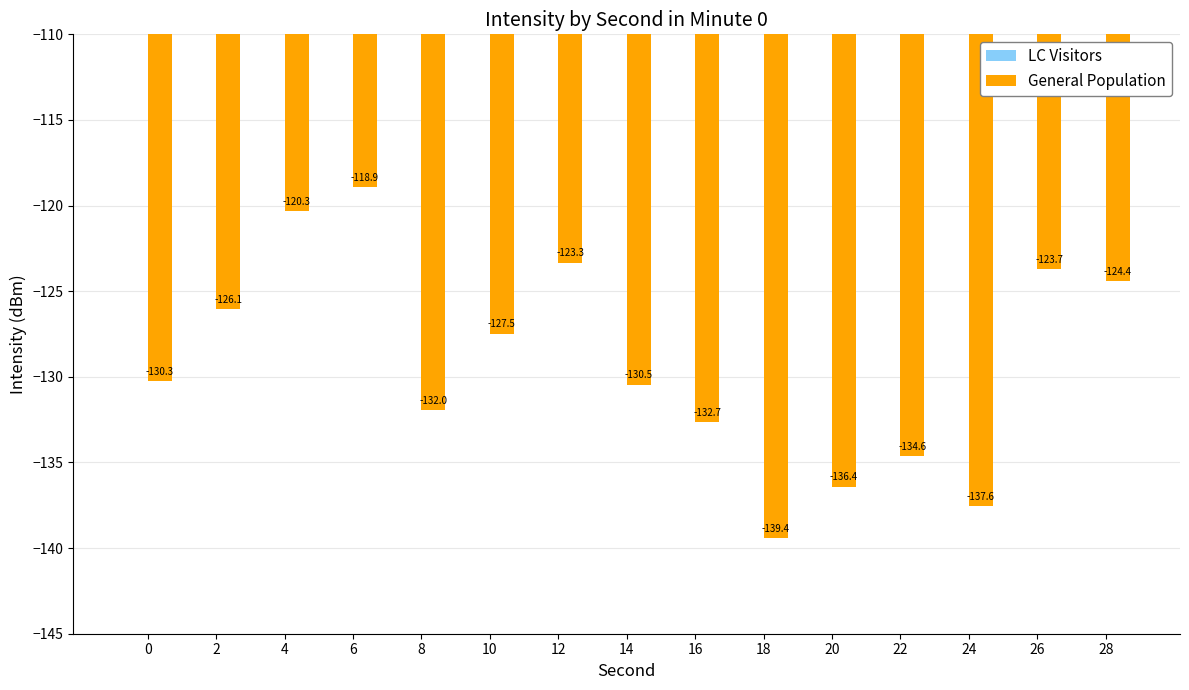

Rank the categories by value from highest to lowest.

6, 4, 12, 26, 28, 2, 10, 0, 14, 8, 16, 22, 20, 24, 18